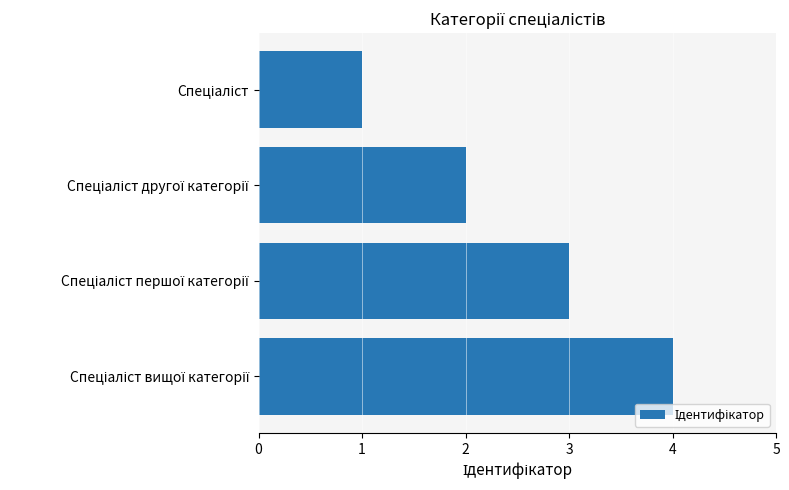

What is the sum of all values?

10